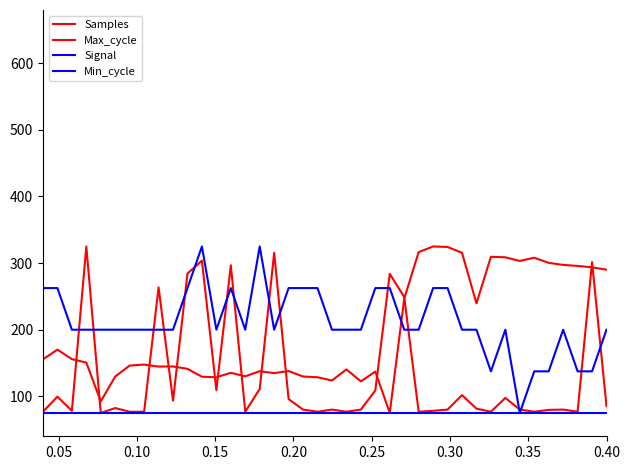

How many lines are shown in the chart?

4